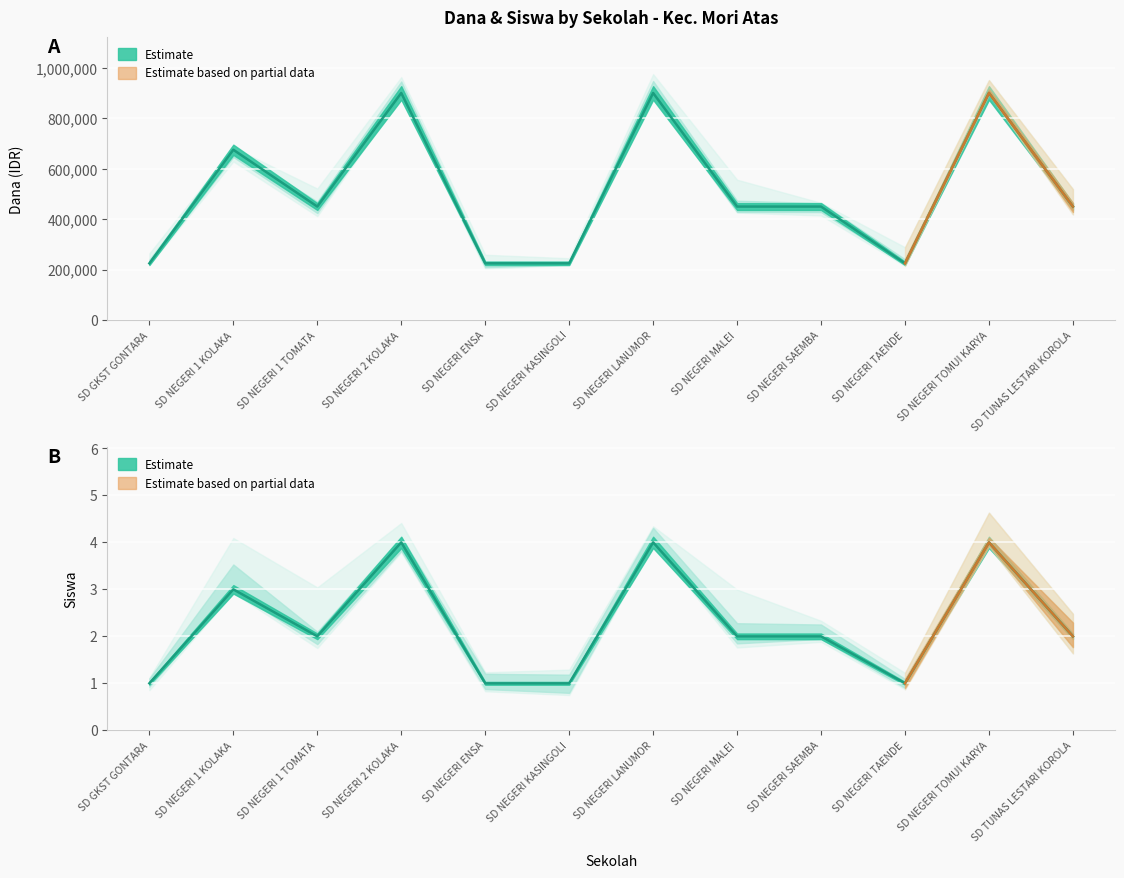

What is the total value across all series at SD NEGERI 1 KOLAKA?

675003